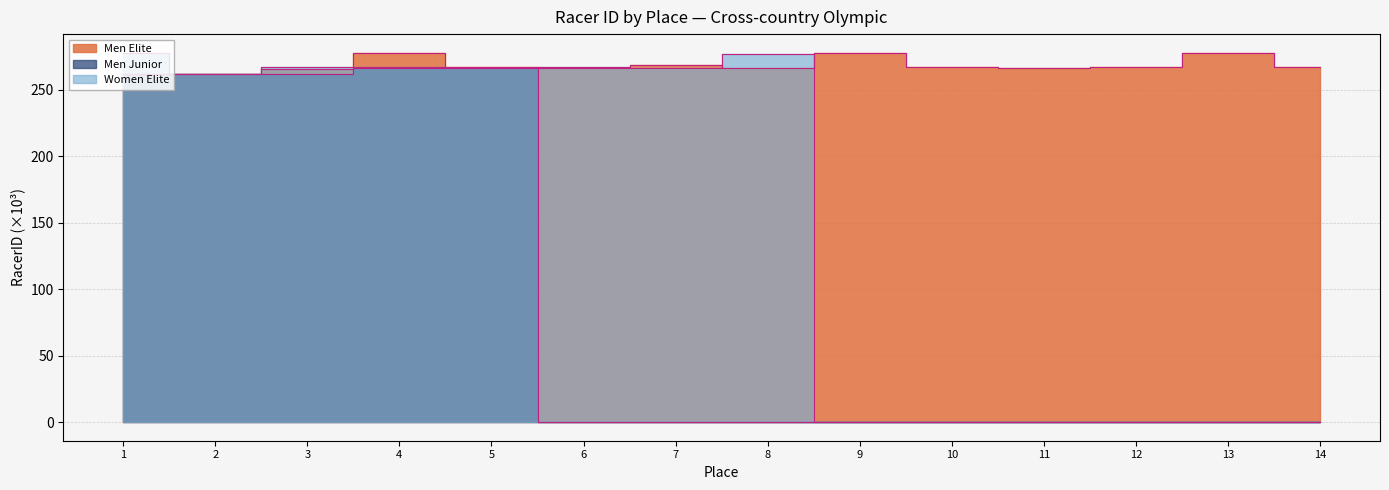

What is the value of the Men Elite point at the 1st from the left?

261.6